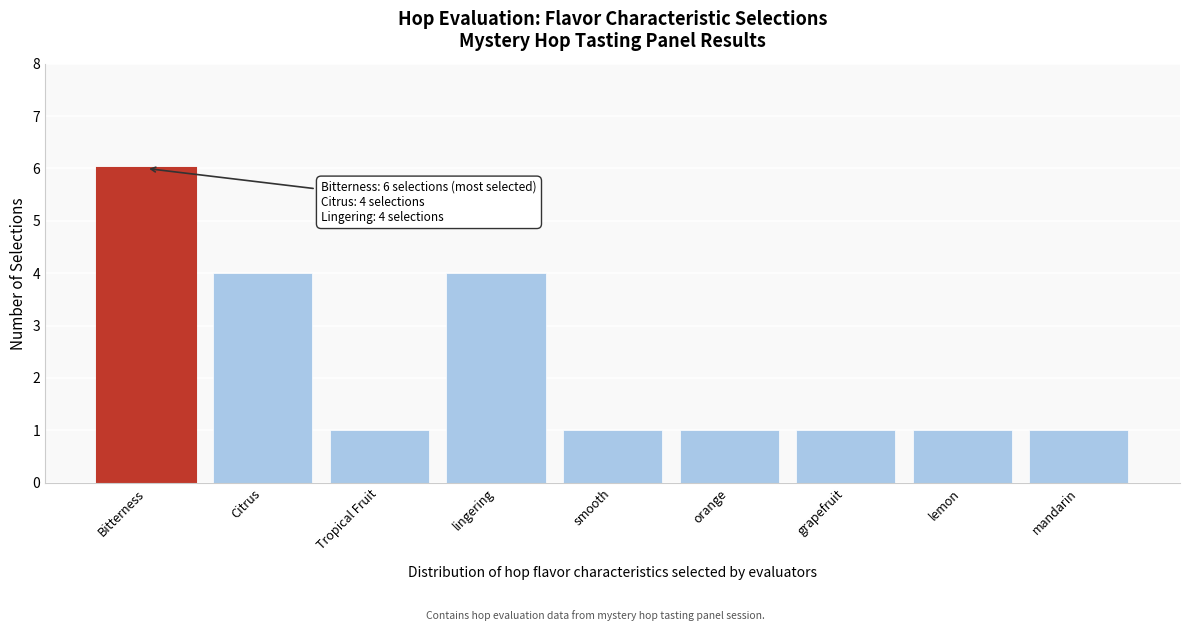

Reading left to right, list all the values displayed in this chart.

Bitterness=6	Citrus=4	Tropical Fruit=1	lingering=4	smooth=1	orange=1	grapefruit=1	lemon=1	mandarin=1